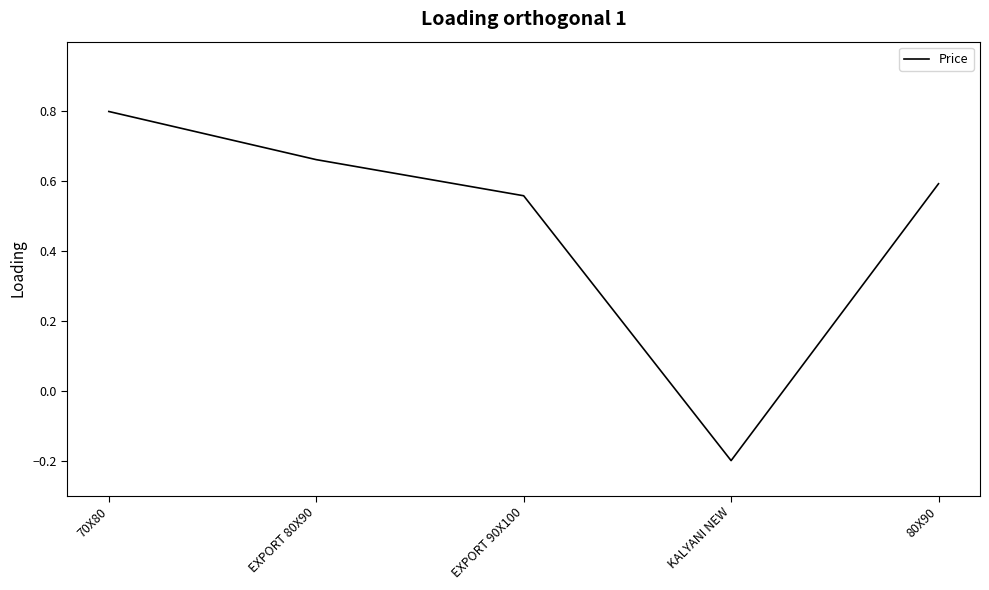

True or false: the data shows 0.4 at 80X90.

False